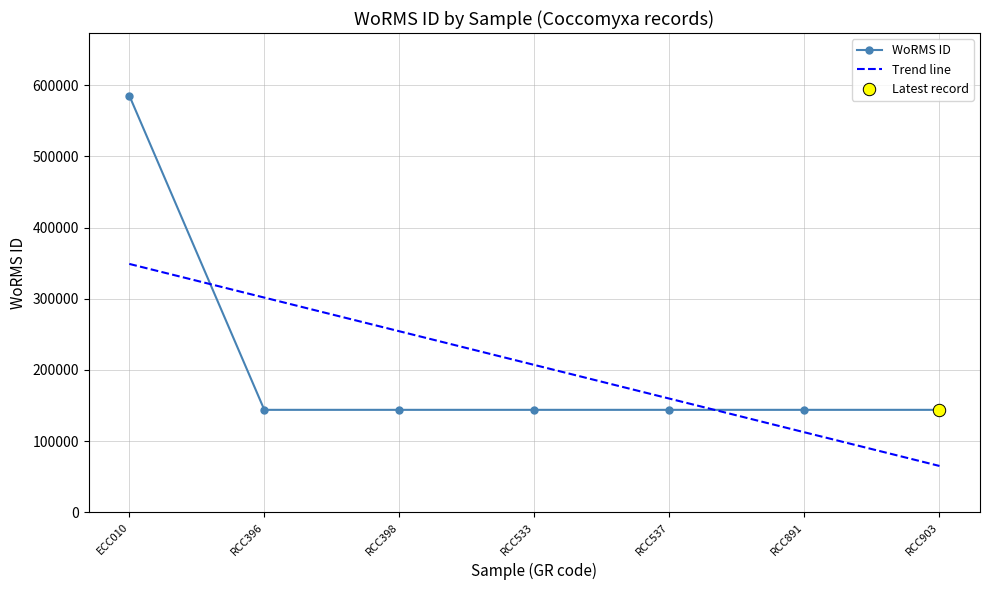

What is the lowest value of the WoRMS ID series?

143947